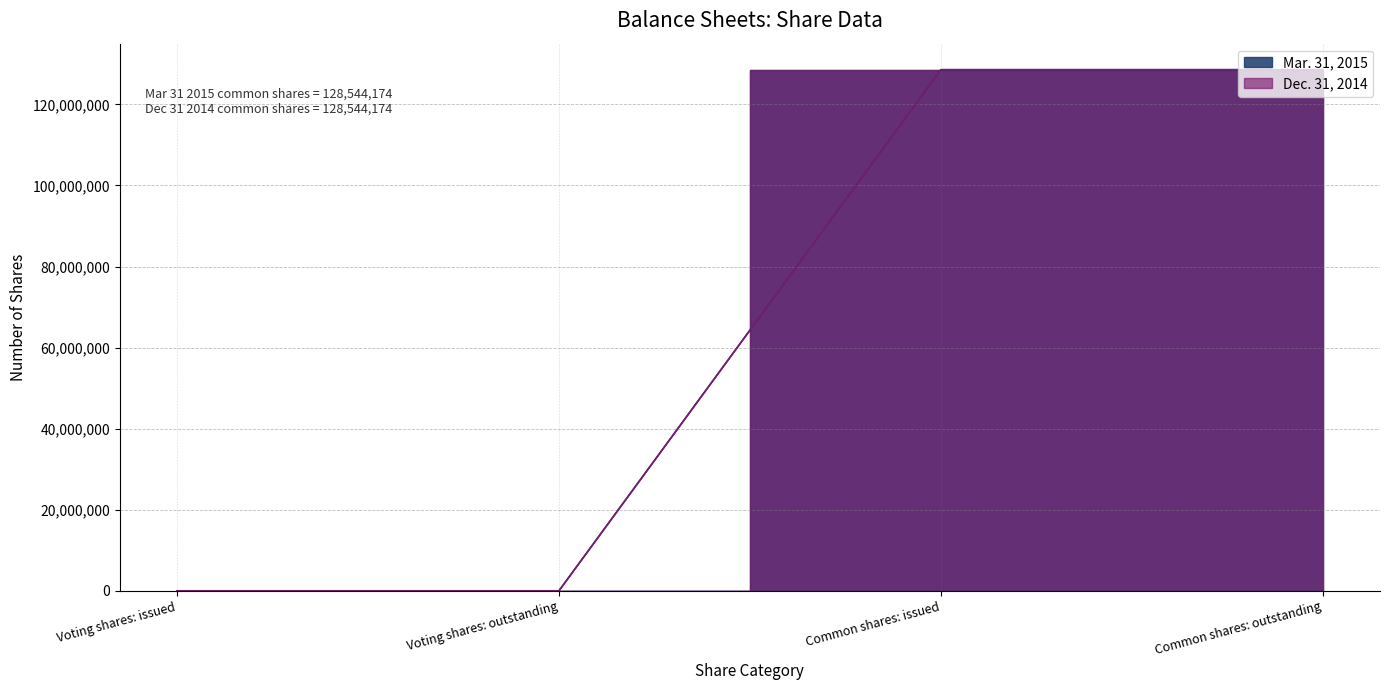

True or false: Dec. 31, 2014 and Mar. 31, 2015 intersect in this chart.

False